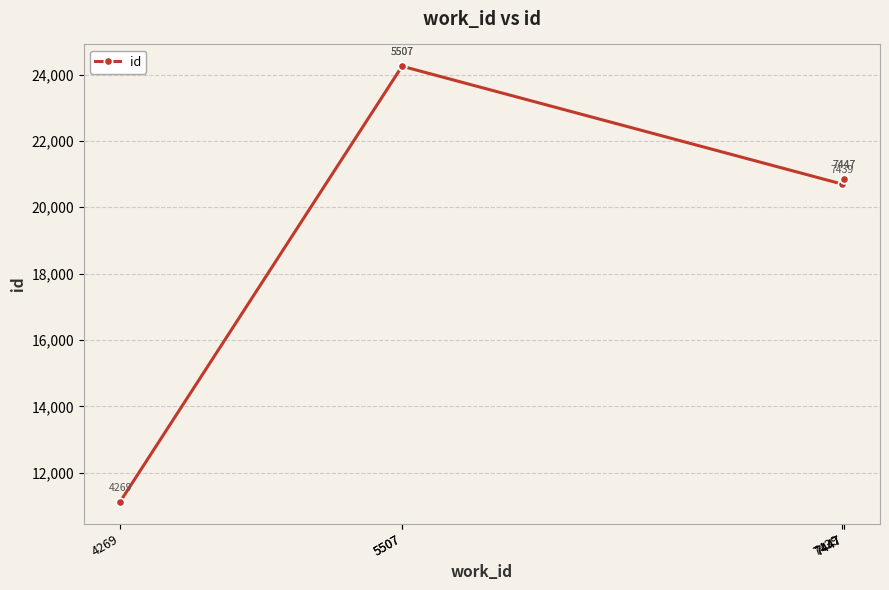

The value at 7439 is 20701. True or false?

True